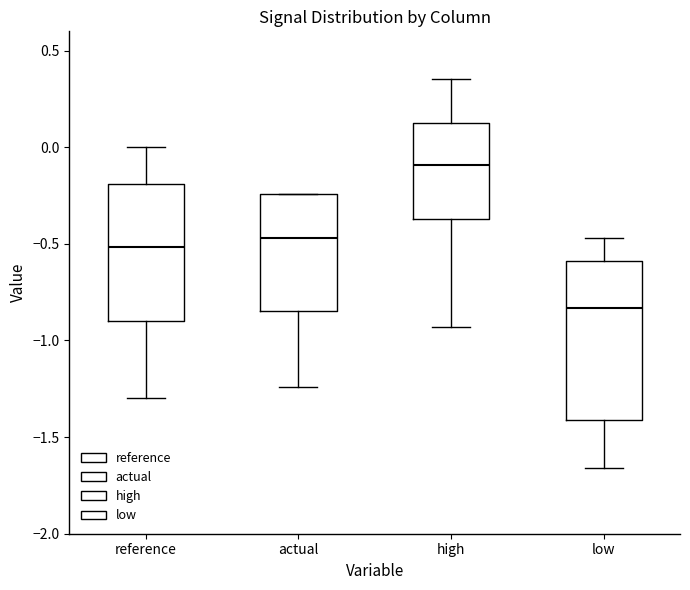

Which box has the lowest median line?

low